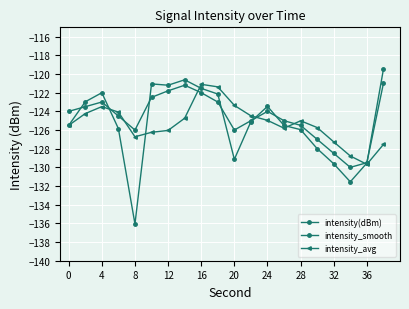

Which series has the largest range (max minus min)?

intensity(dBm)